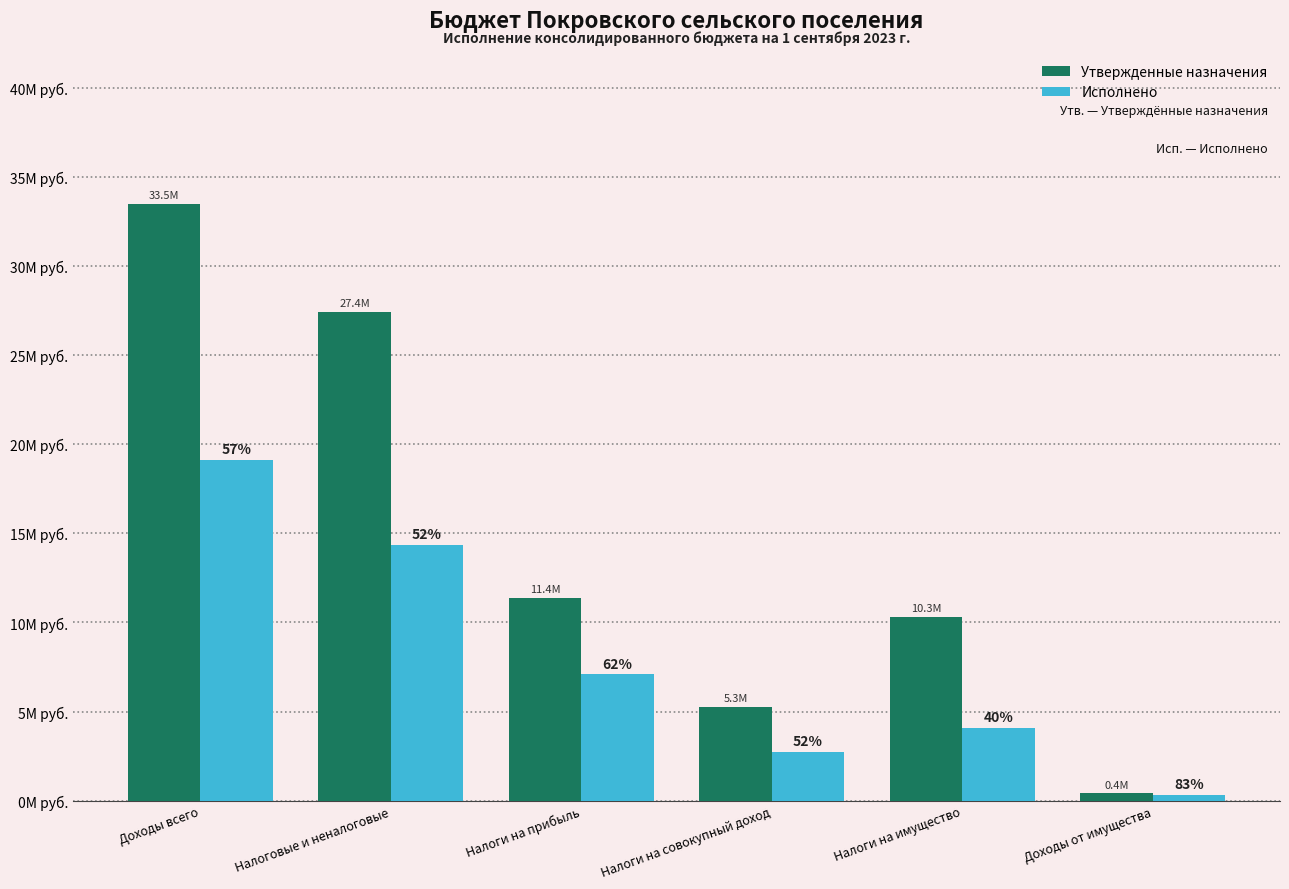

What is the difference between the Утвержденные назначения values at Доходы всего and Налоги на прибыль?

22090100.0